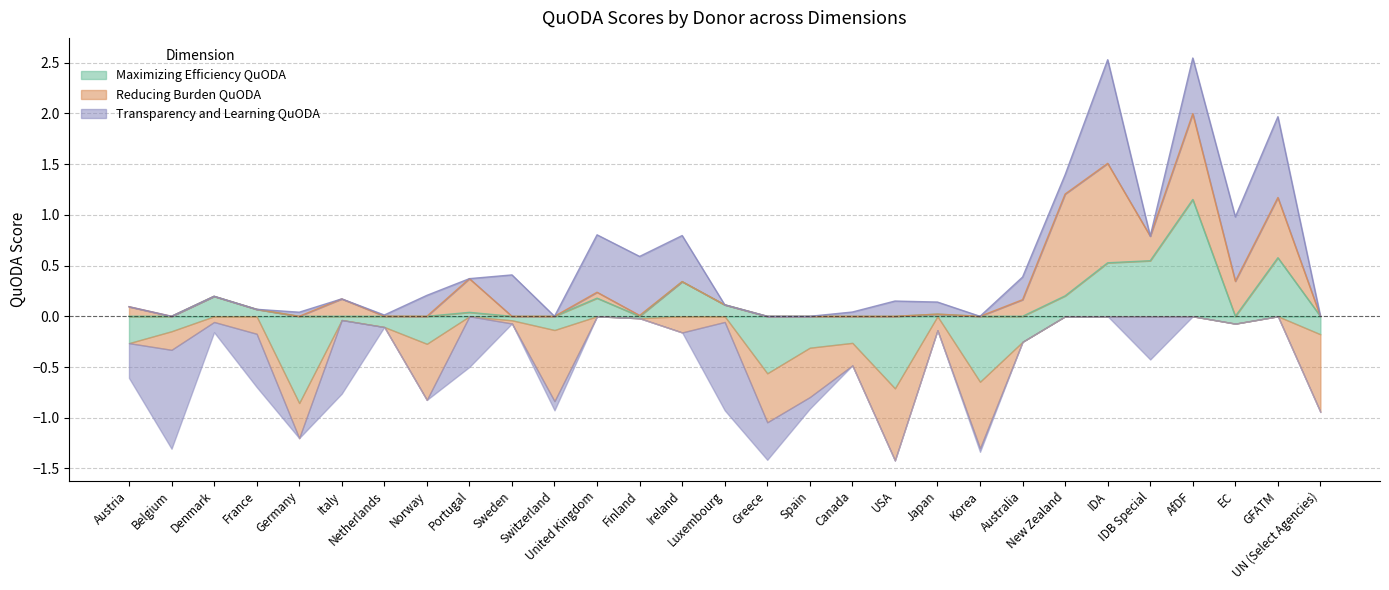

What is the label of the 18th point from the right?

United Kingdom